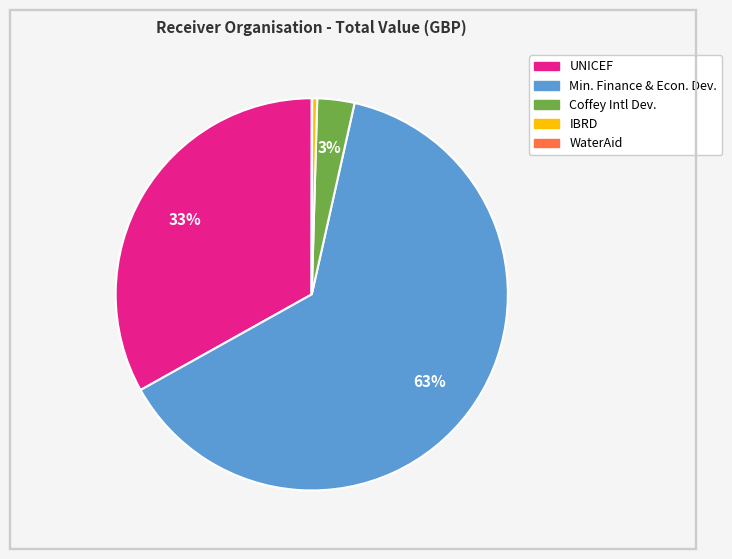

Is there a majority slice in this chart?

Yes